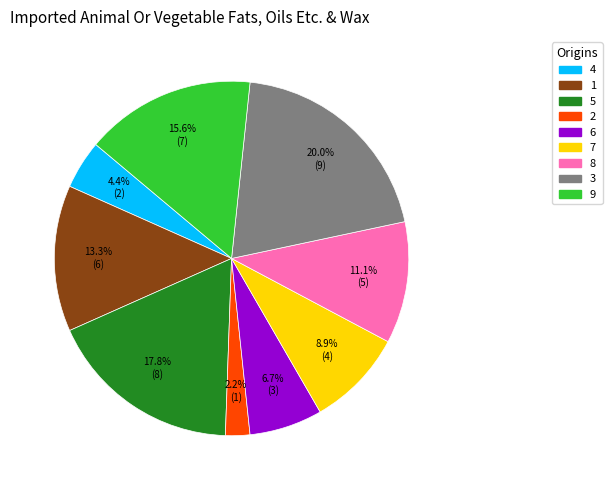

Is it true that 3 is 29% of the pie?

False